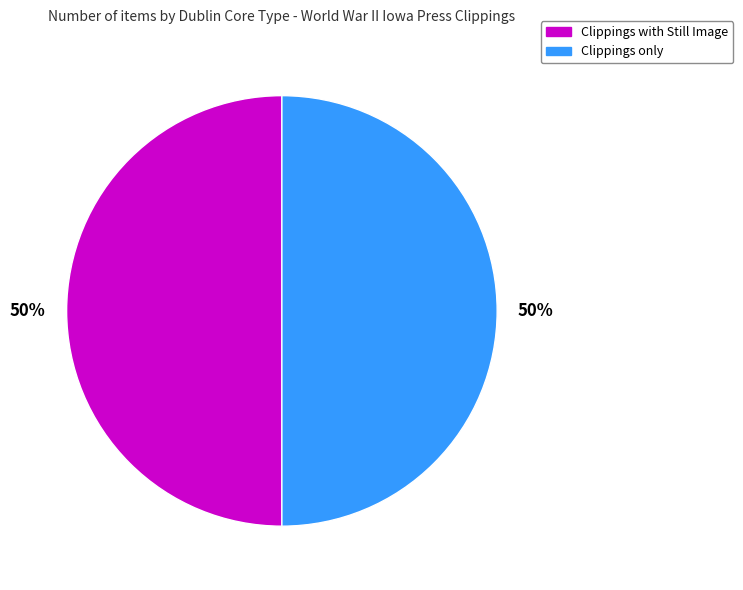

What is the ratio of the value at Clippings only to the value at Clippings with Still Image?

1.0